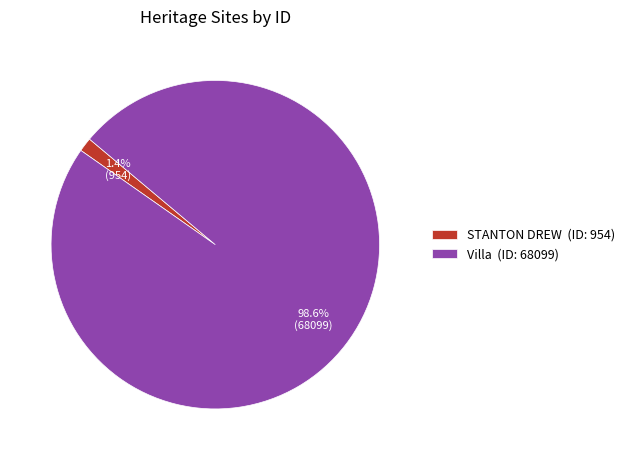

The Villa slice represents 86% of the pie. True or false?

False